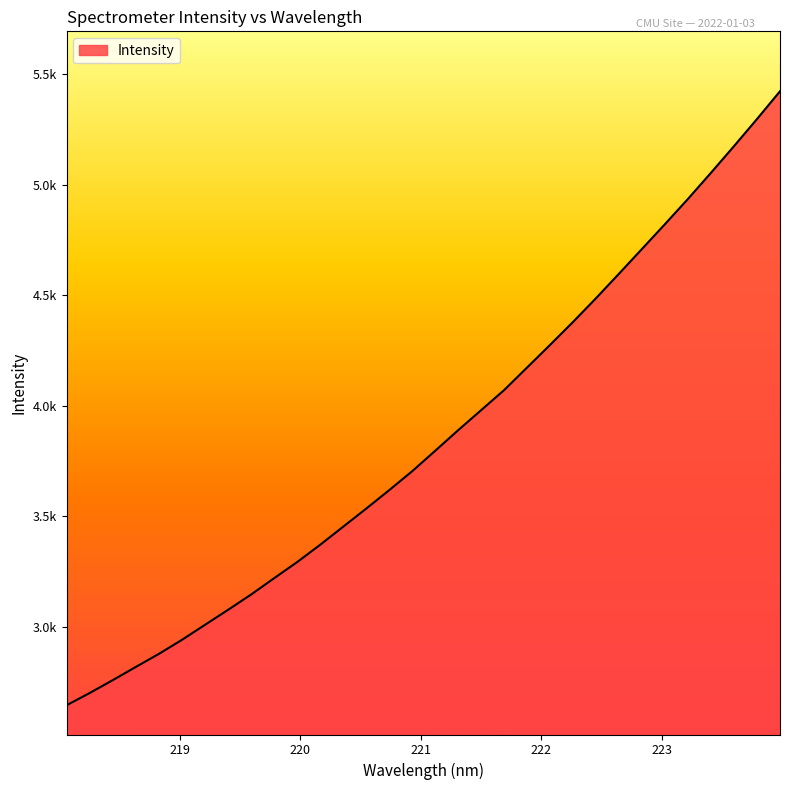

Is this an area chart (filled region under the line)?

Yes